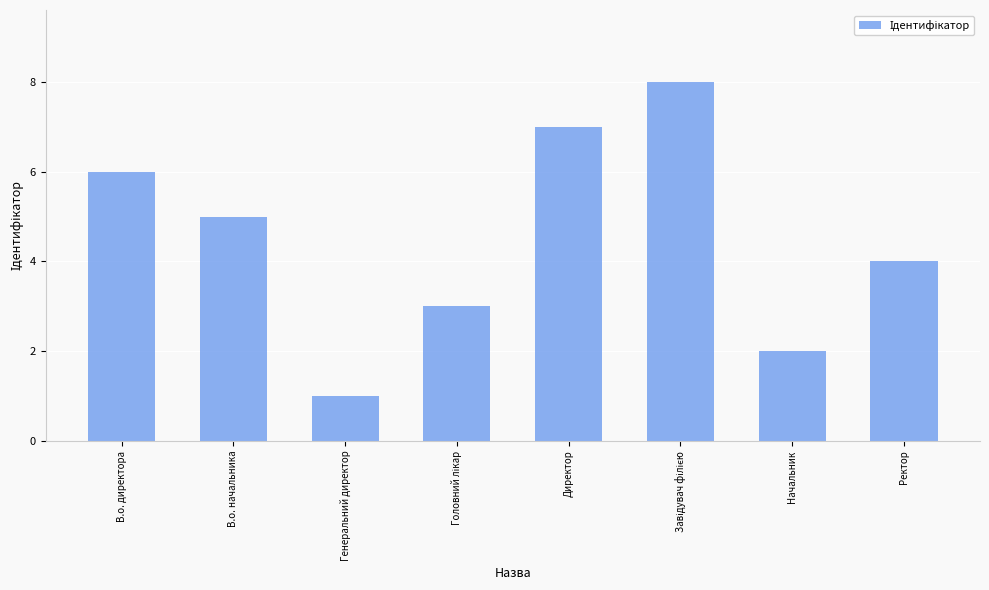

What is the ratio of the value at Директор to the value at В.о. начальника?

1.4